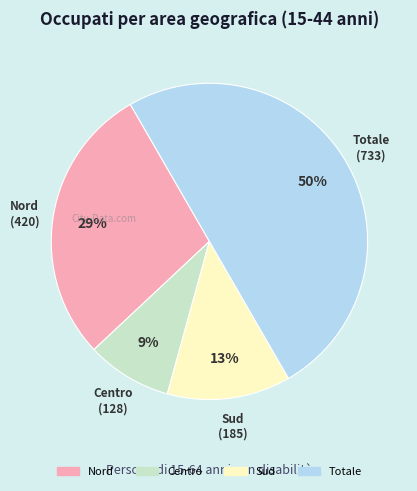

The Nord slice represents 22% of the pie. True or false?

False